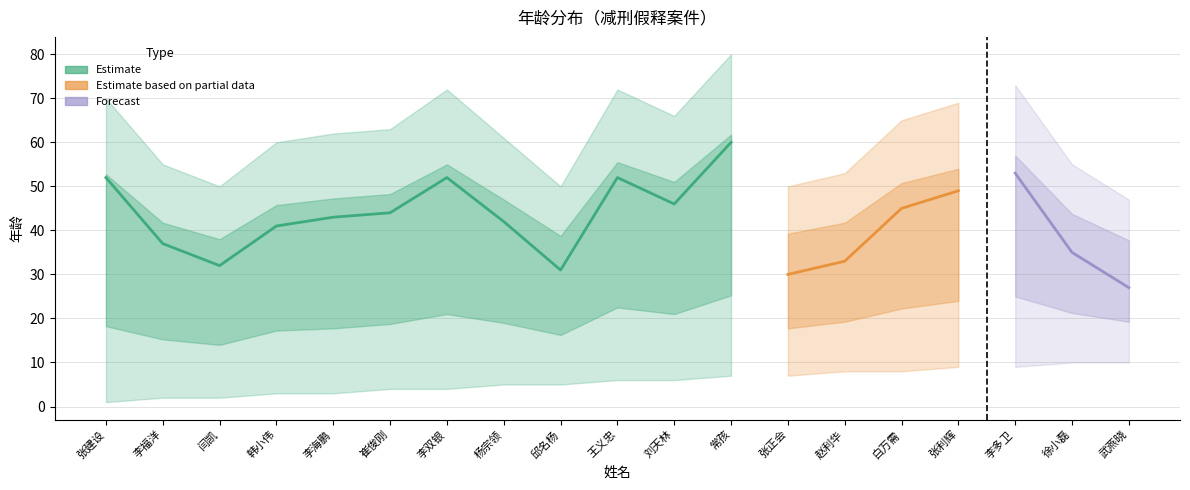

True or false: estimate and lower_bound cross at least once.

False